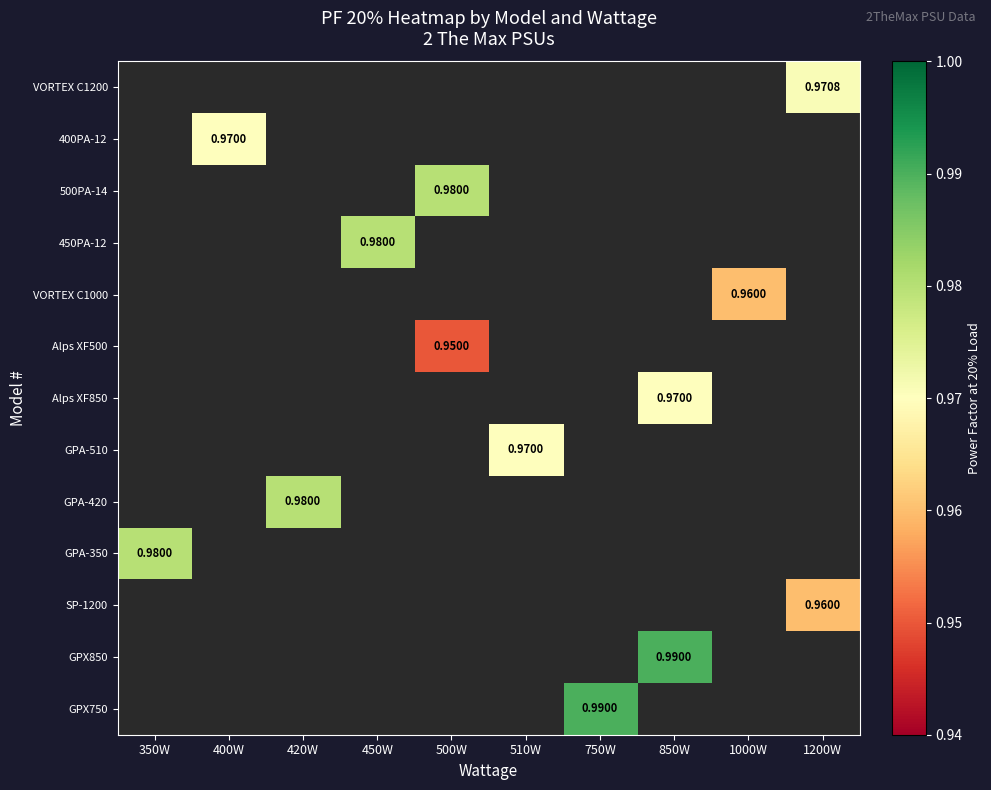

Which category has the lowest value across all series?

500W